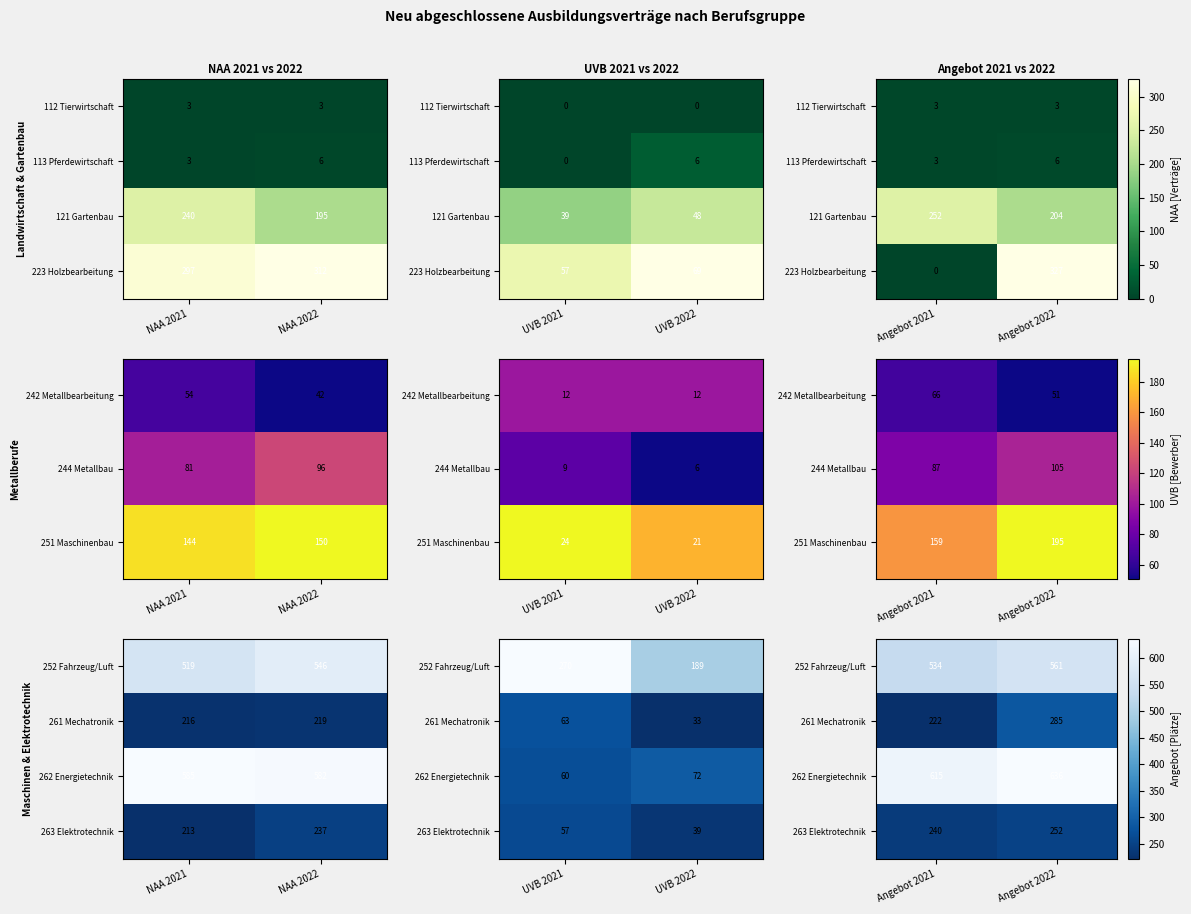

What is the difference between the highest and lowest values at Angebot 2022?

384